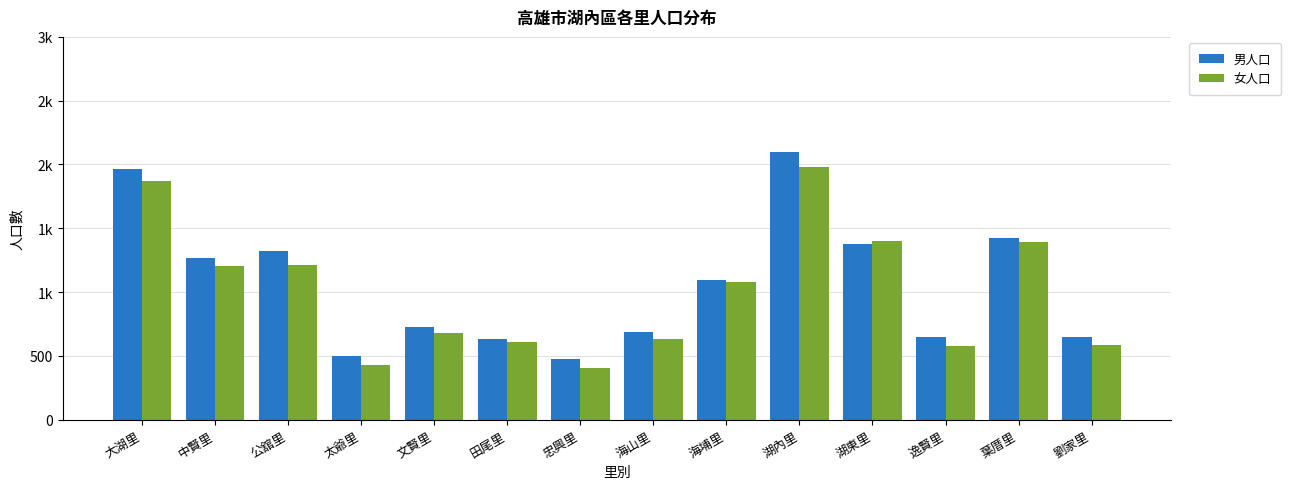

Are the bars horizontal?

No